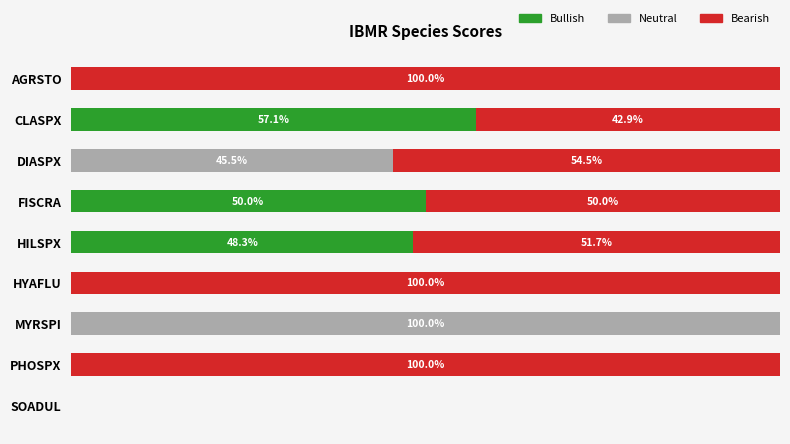

Which series has the widest spread of values?

Neutral